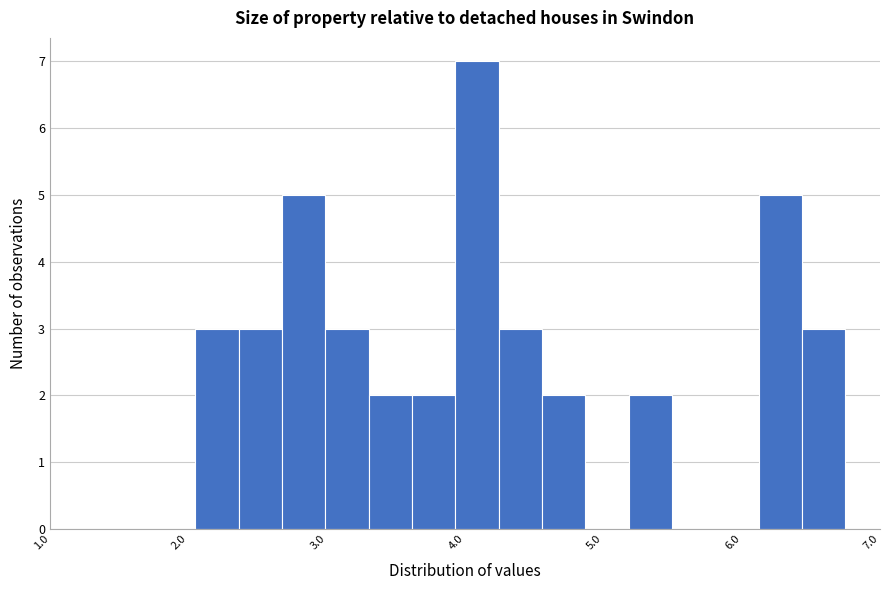

Around what value on the x-axis is the tallest bar? Give the approximate position of its centre, as read against the axis.

4.1